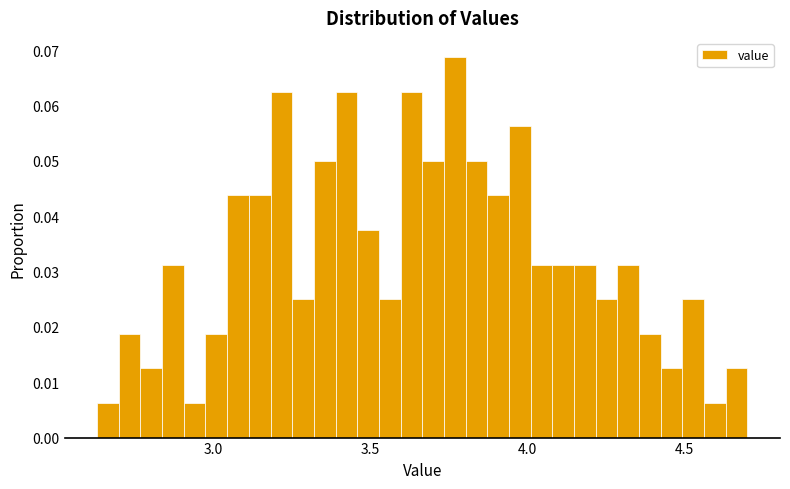

Read against the x-axis, roughly where is the centre of the tallest bar?

3.75